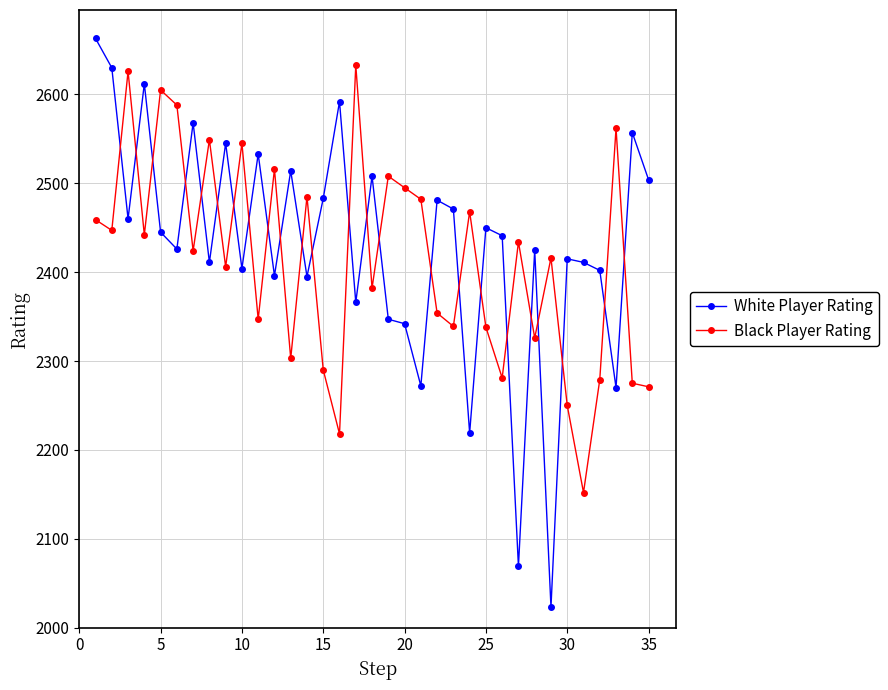

What is the sum of all White Player Rating values?

85050